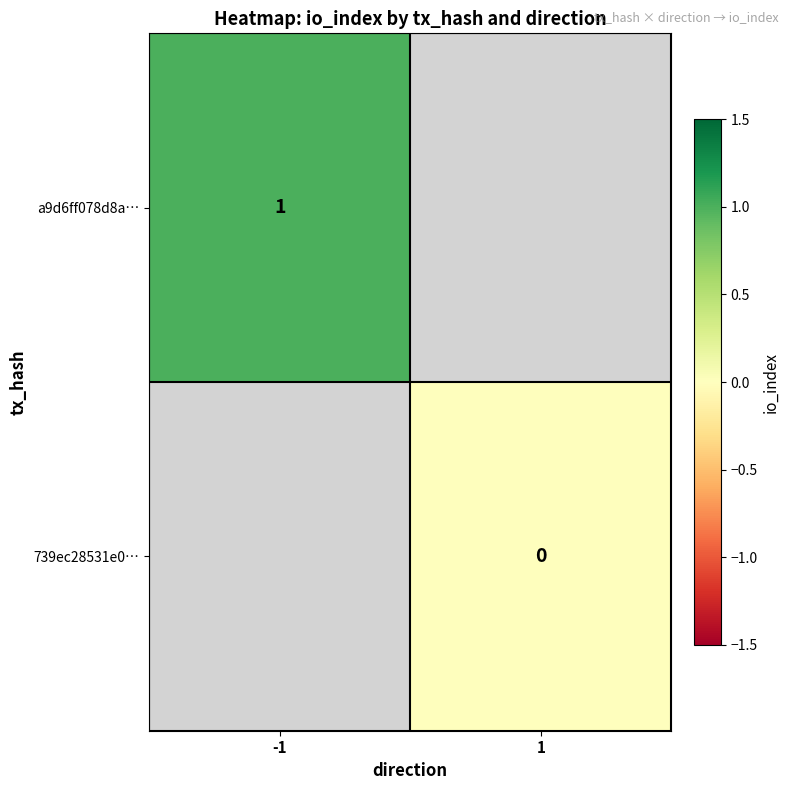

Count the number of data series in this chart.

2